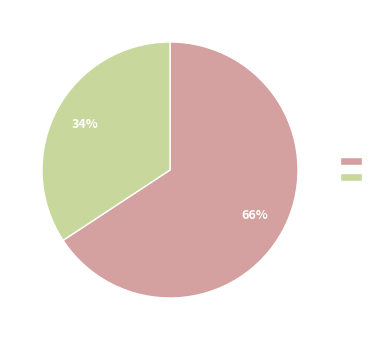

Is there a majority slice in this chart?

Yes